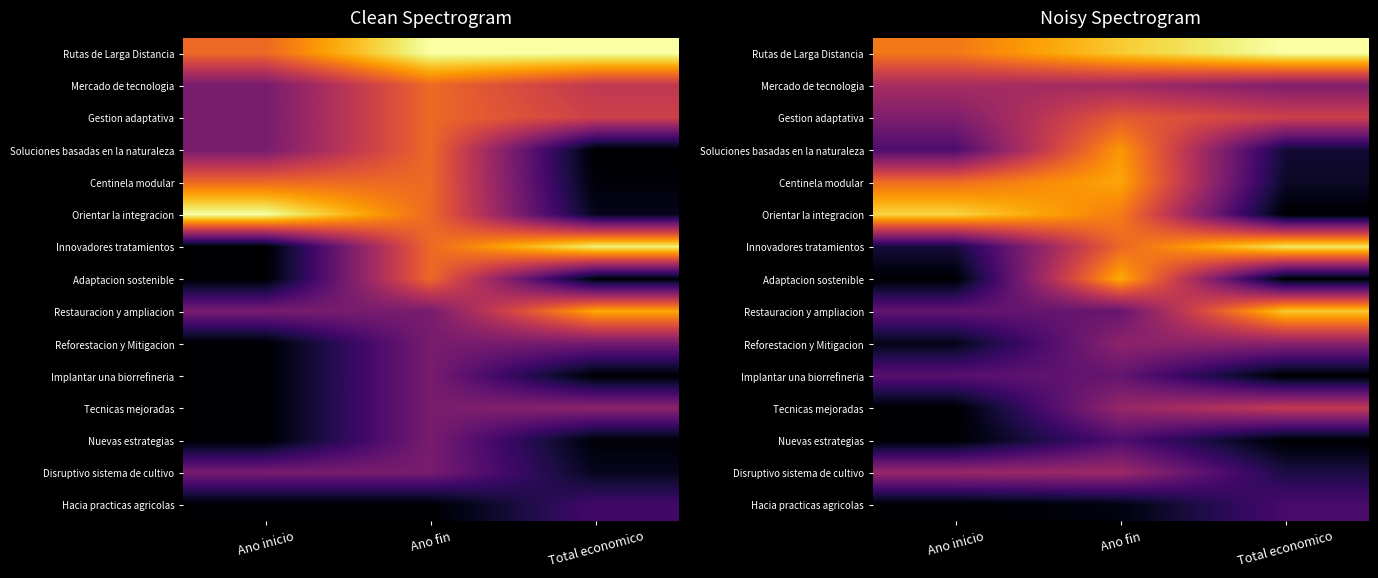

Which category has the highest value in the Hacia practicas agricolas series?

Total economico